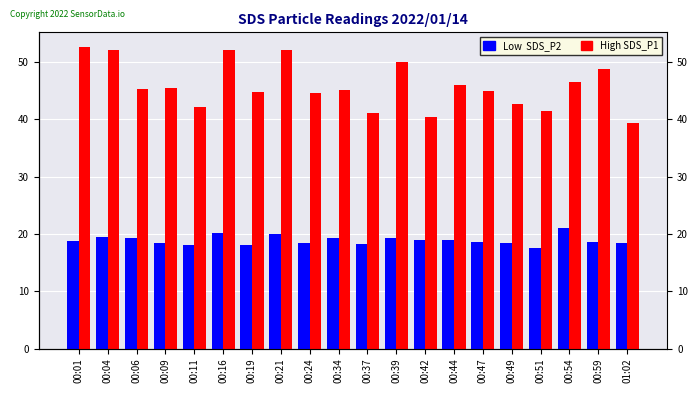

Are the bars horizontal?

No